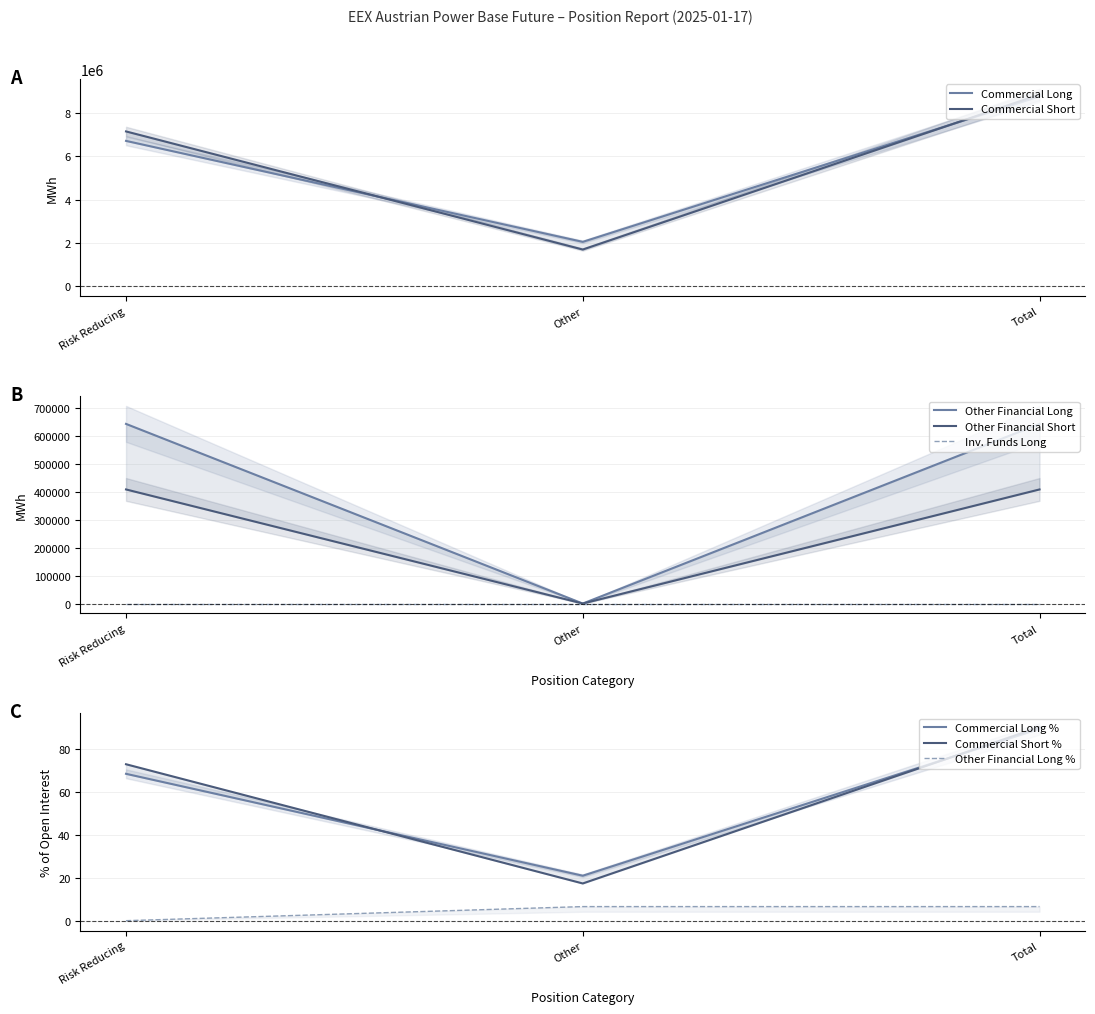

Which category has the highest value in the Commercial Long series?

Total